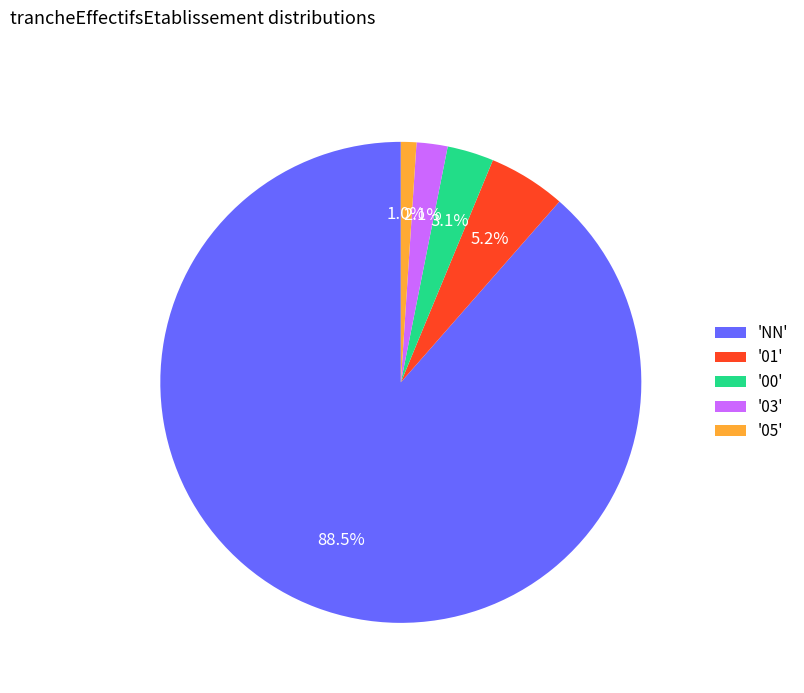

Rank the categories by value from lowest to highest.

'05', '03', '00', '01', 'NN'